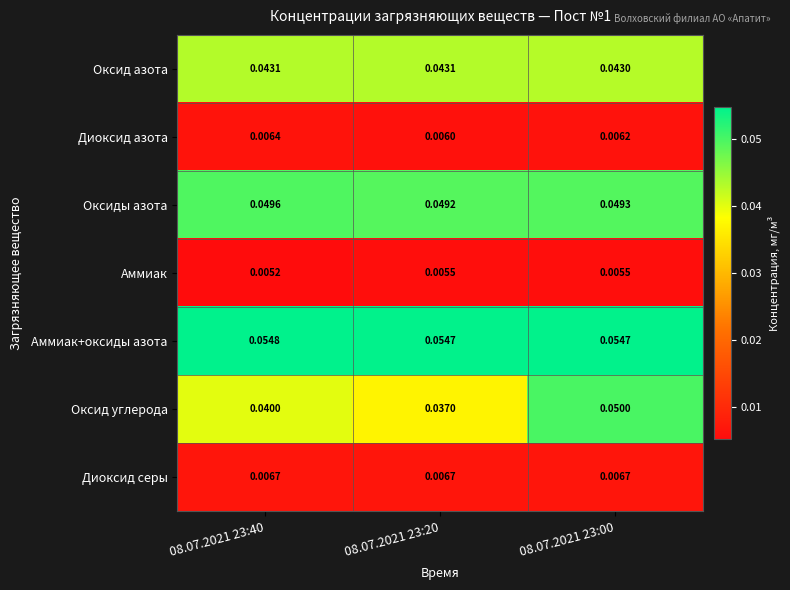

How many data points does each series have?

3